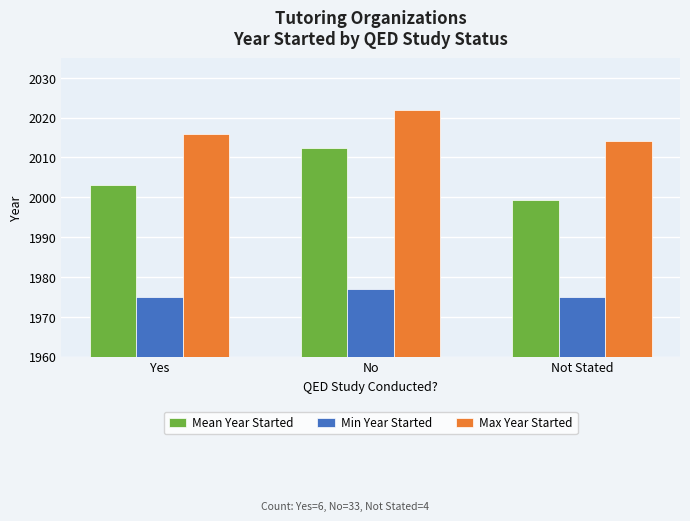

How many data points in Mean Year Started are less than 2003?

1